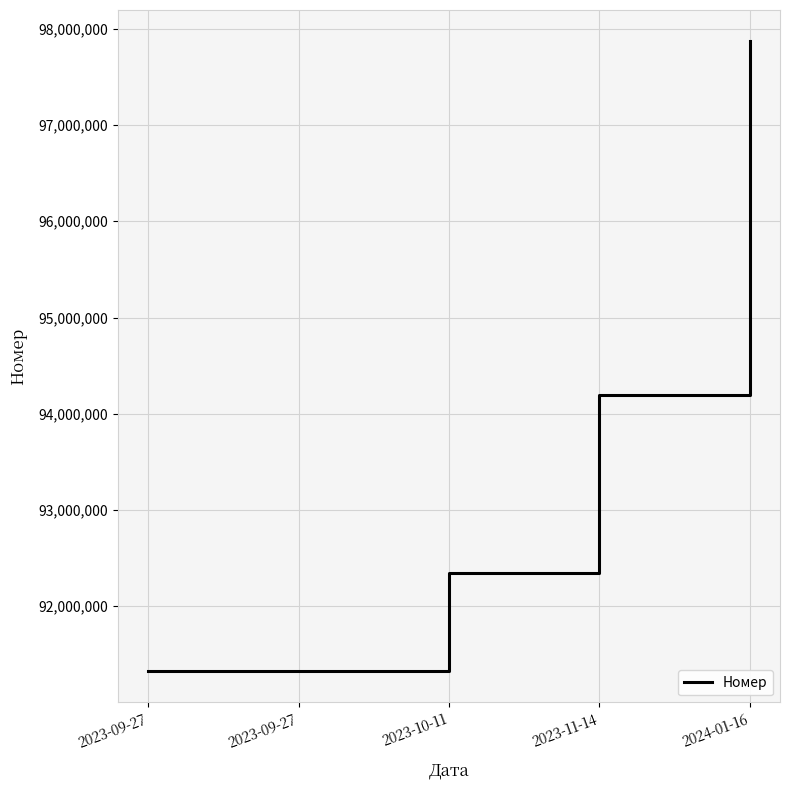

What is the label of the 3rd point from the left?

2023-10-11